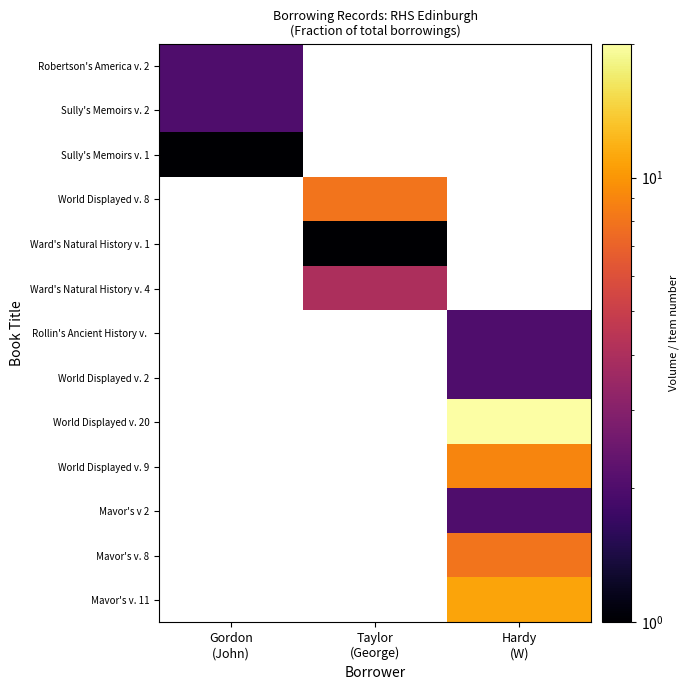

Is the value of Sully's Memoirs v. 1 at Gordon (John) greater than the value of World Displayed v. 20 at Hardy (W)?

No